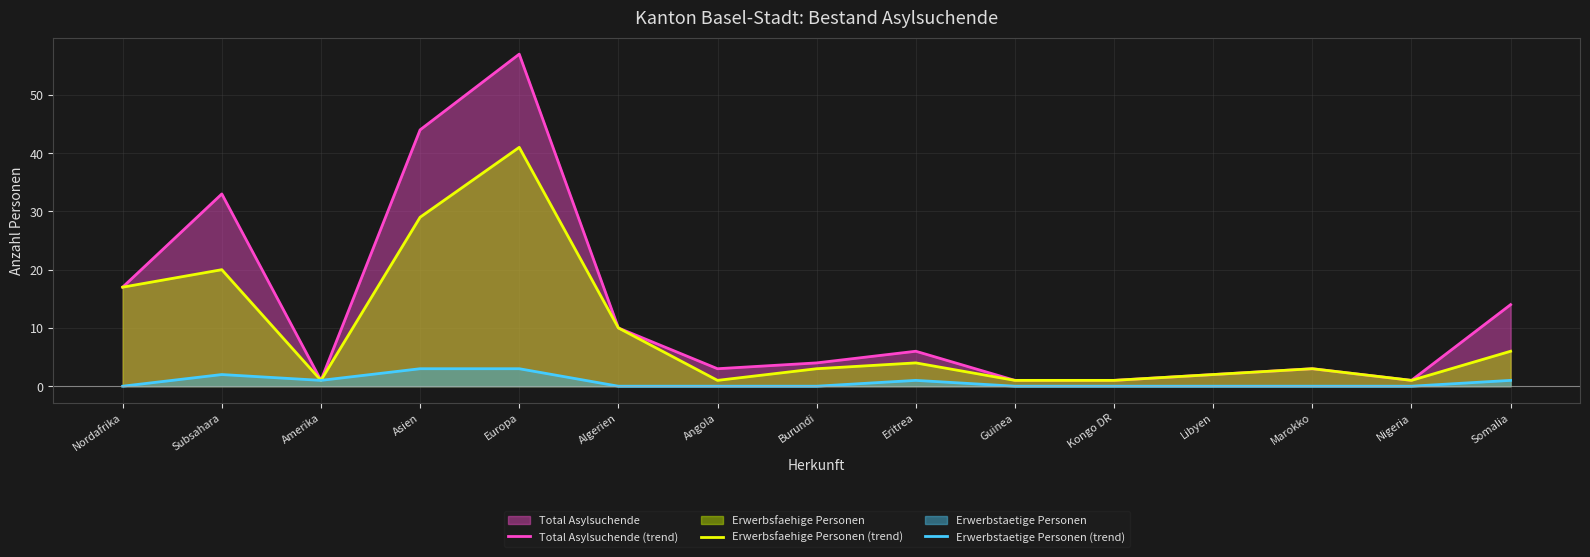

How many values in the Total Asylsuchende (trend) series are below 4?

7